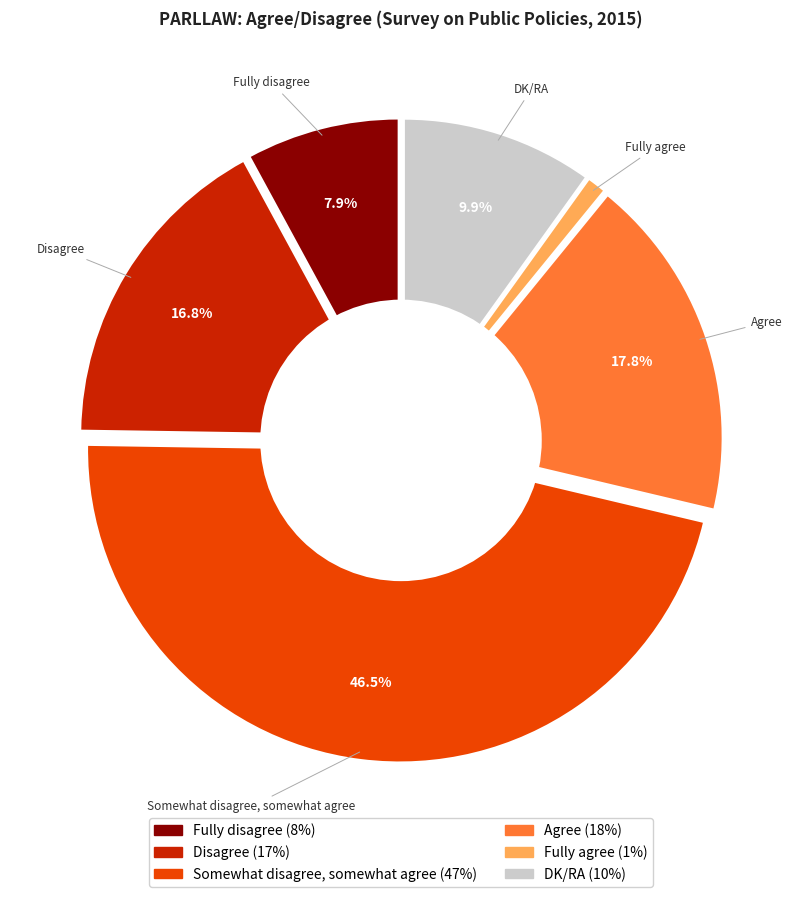

Which has a higher value, Fully agree or Somewhat disagree, somewhat agree?

Somewhat disagree, somewhat agree